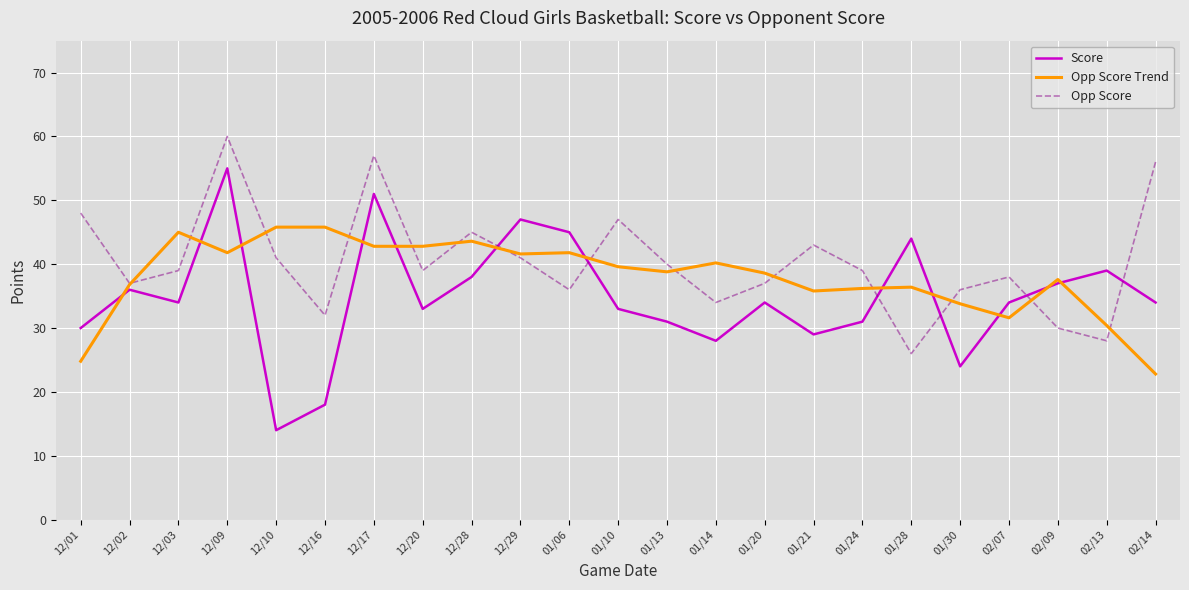

How many interior local valleys does the Opp Score series have?

7